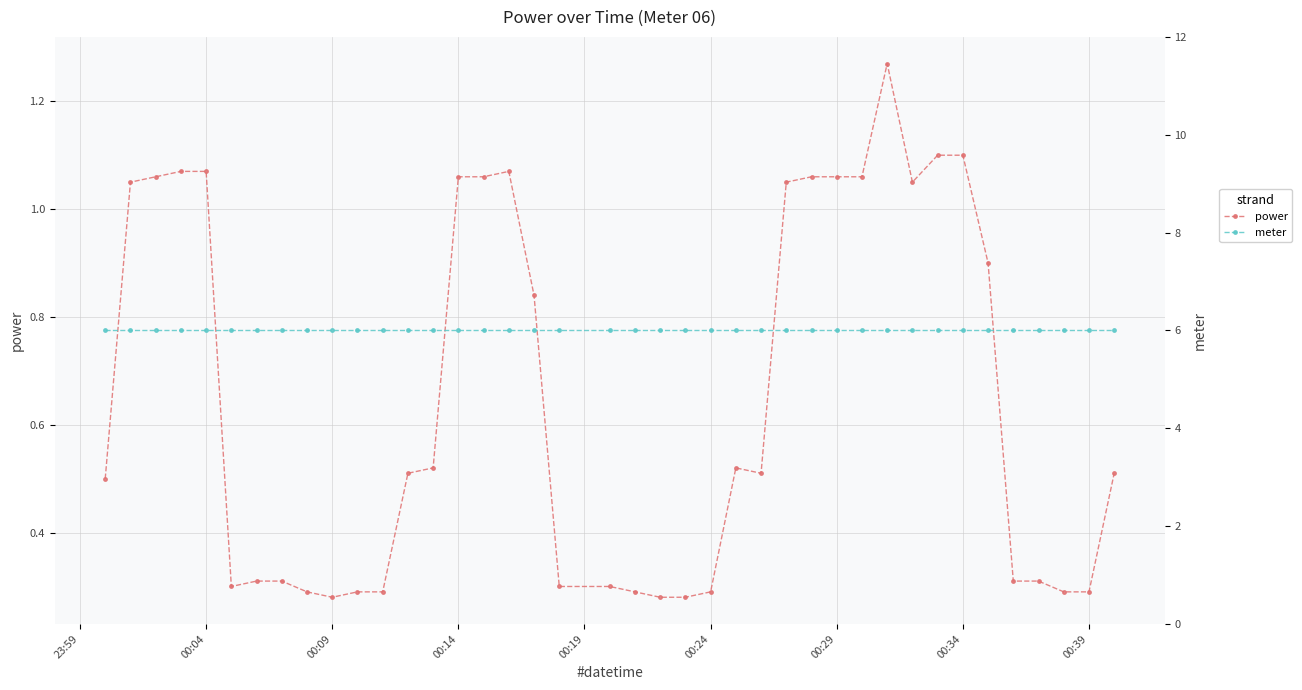

How many distinct data groups are displayed?

2